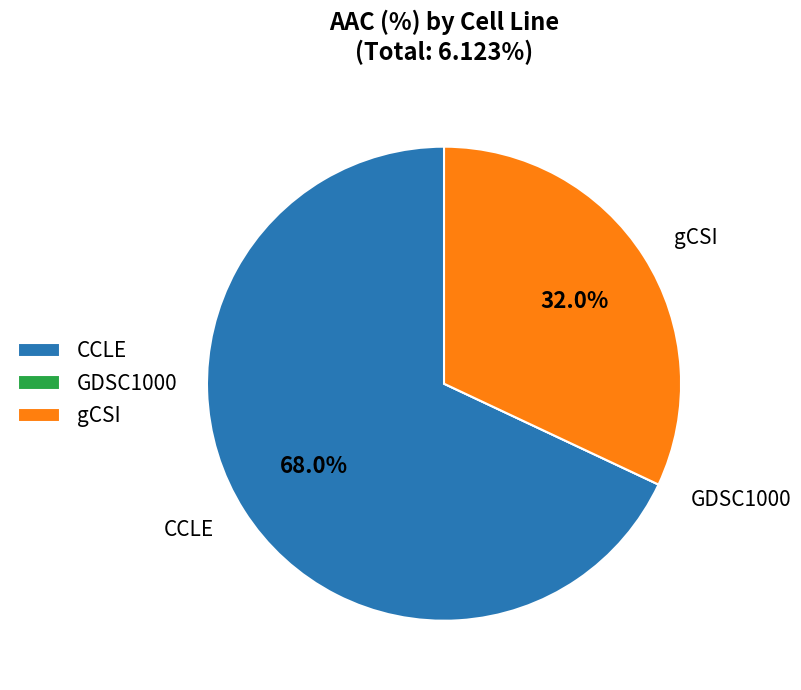

To the nearest percent, what is the average slice percentage?

33%